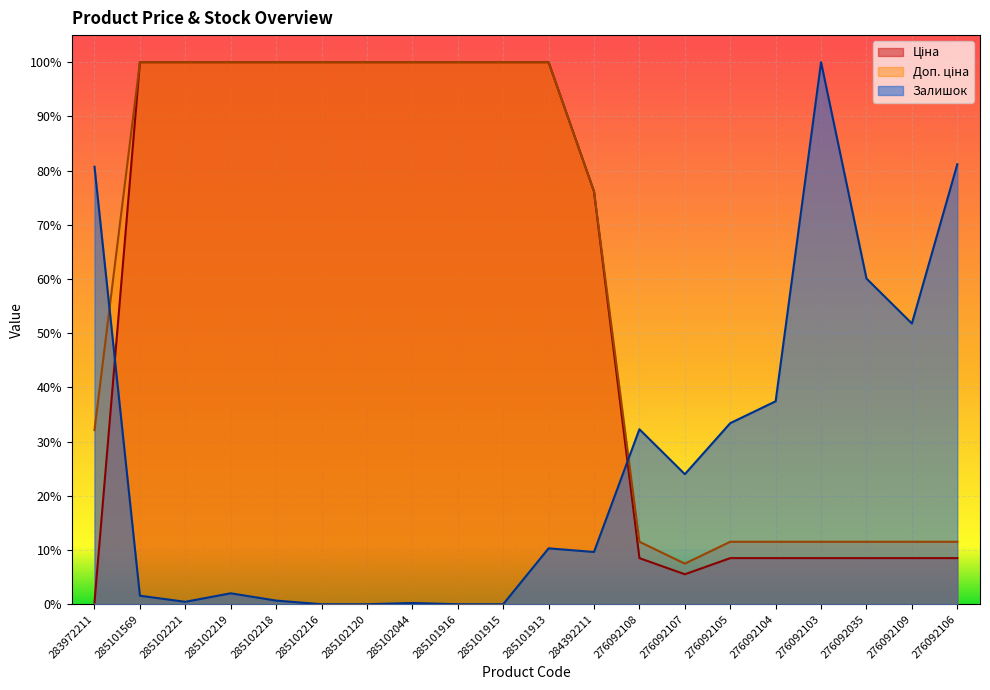

In Залишок, how many points are higher than both neighbors (excluding endpoints)?

5